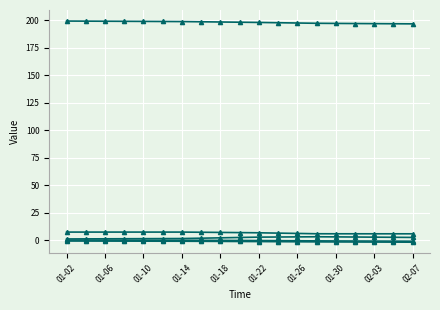

How many series are shown in this chart?

5